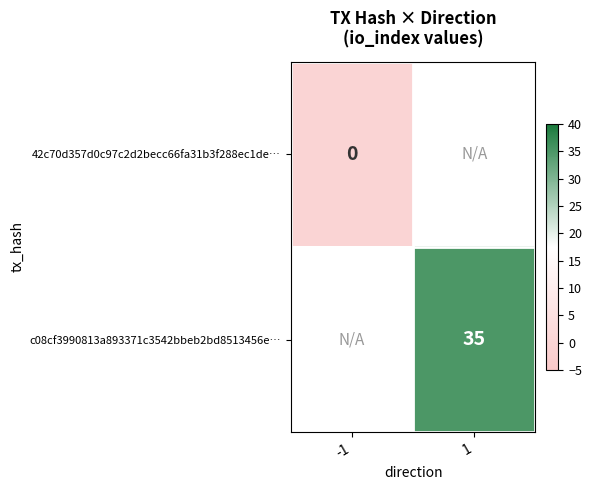

The value of c08cf3990813a893371c3542bbeb2bd8513456e… at 1 is 35. True or false?

True